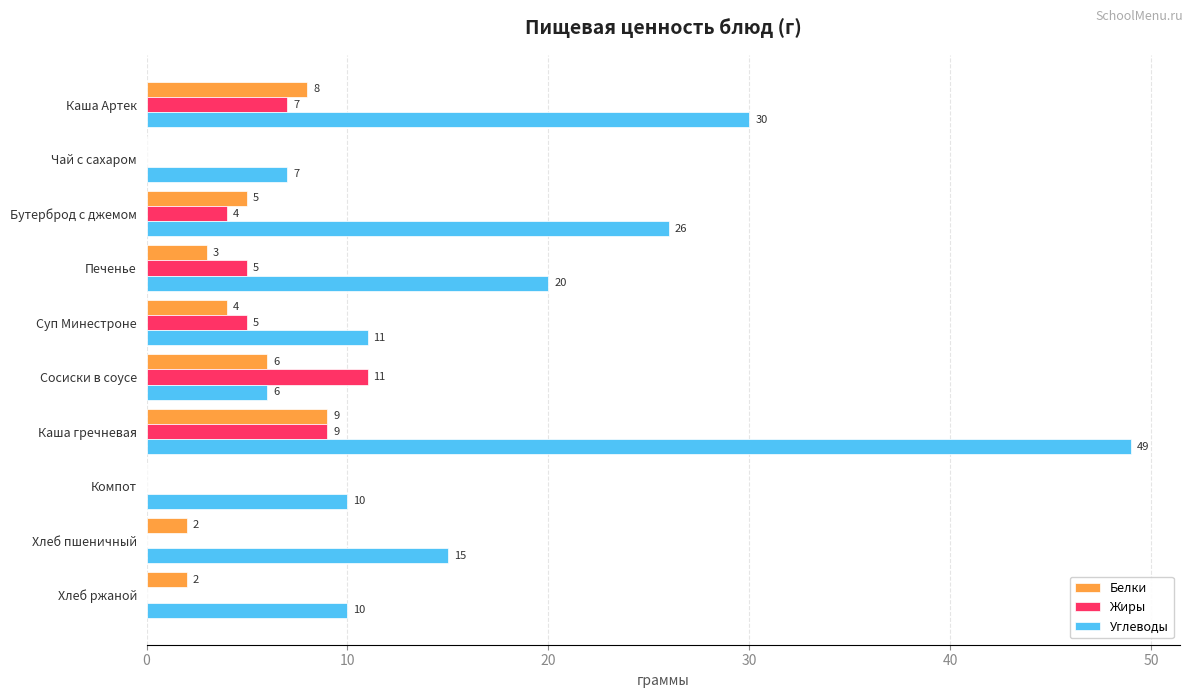

What is the sum of the Углеводы values at Бутерброд с джемом and Каша гречневая?

75